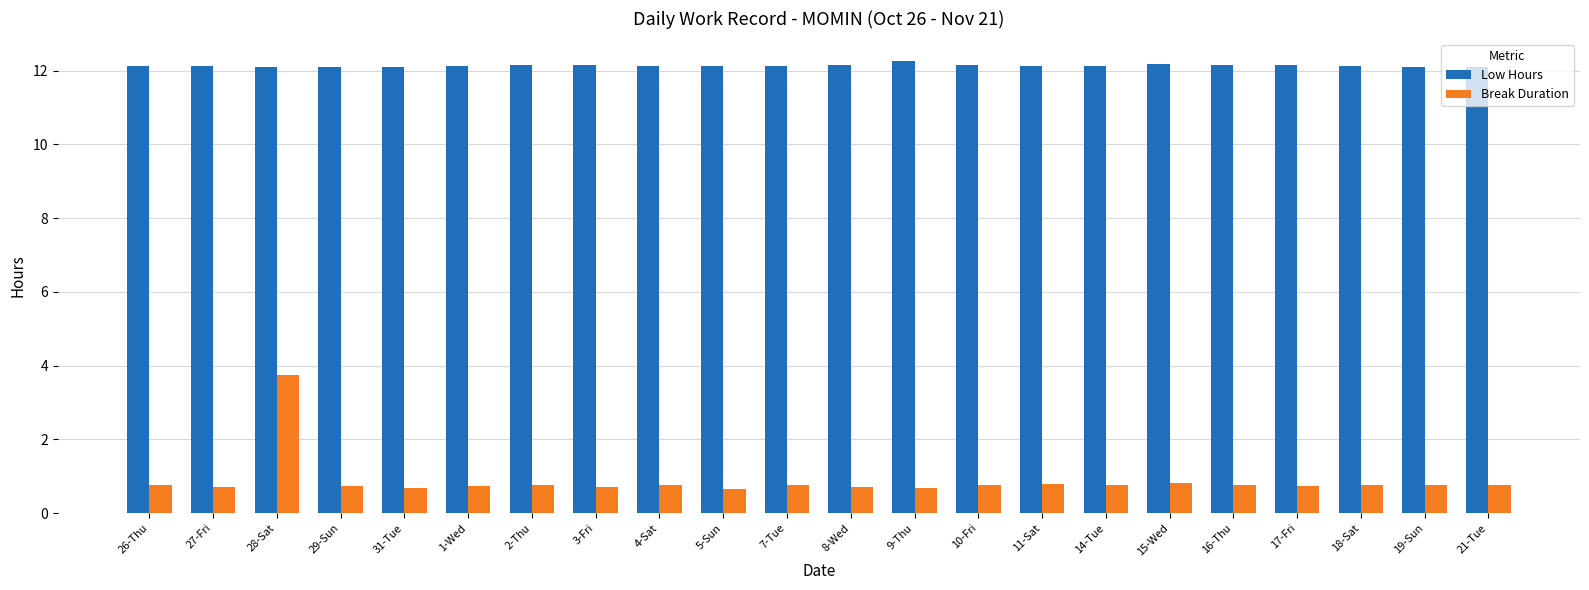

What is the spread (max minus min) of values at 7-Tue?

11.4